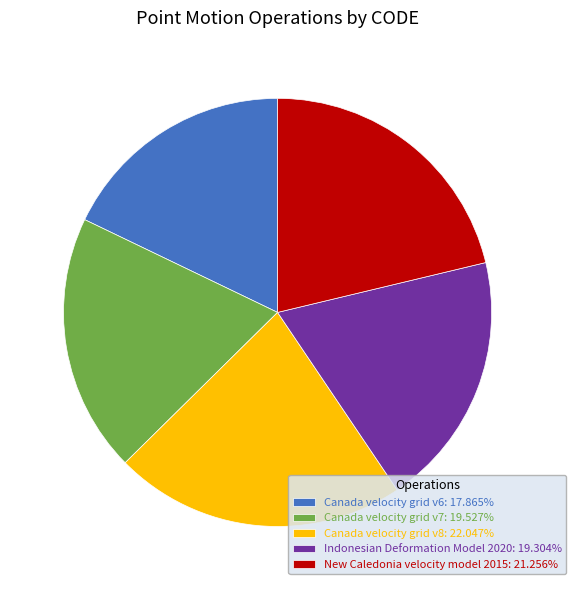

Does any single category account for the majority?

No